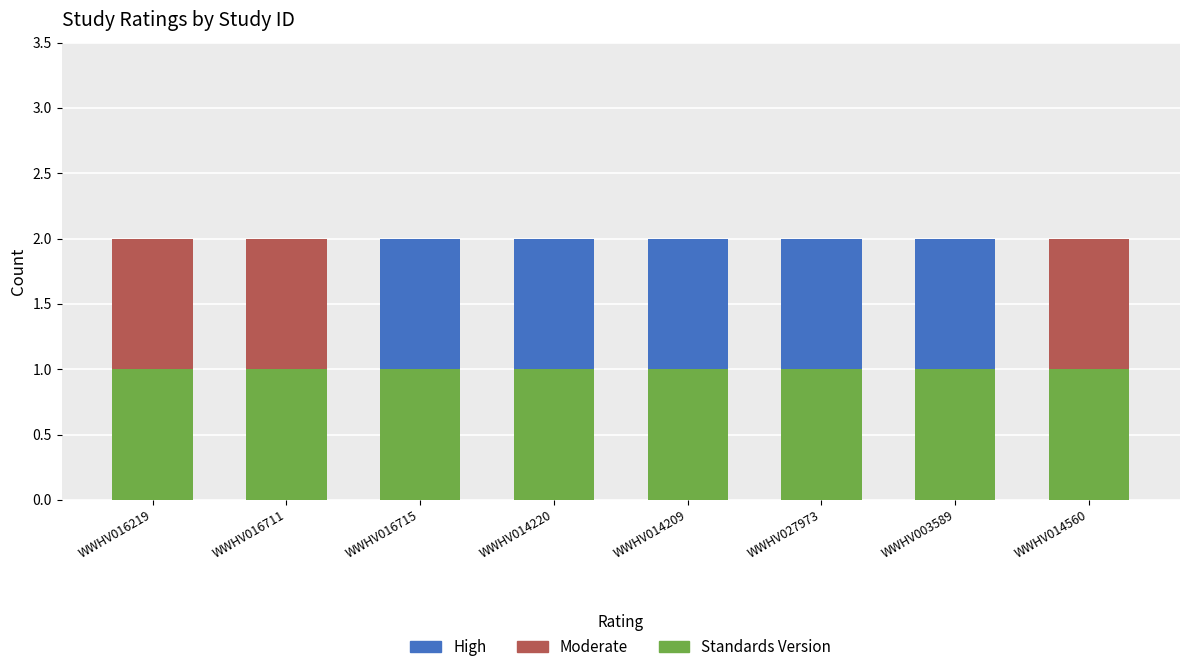

What are all the series names shown in the legend?

High, Moderate, Standards Version